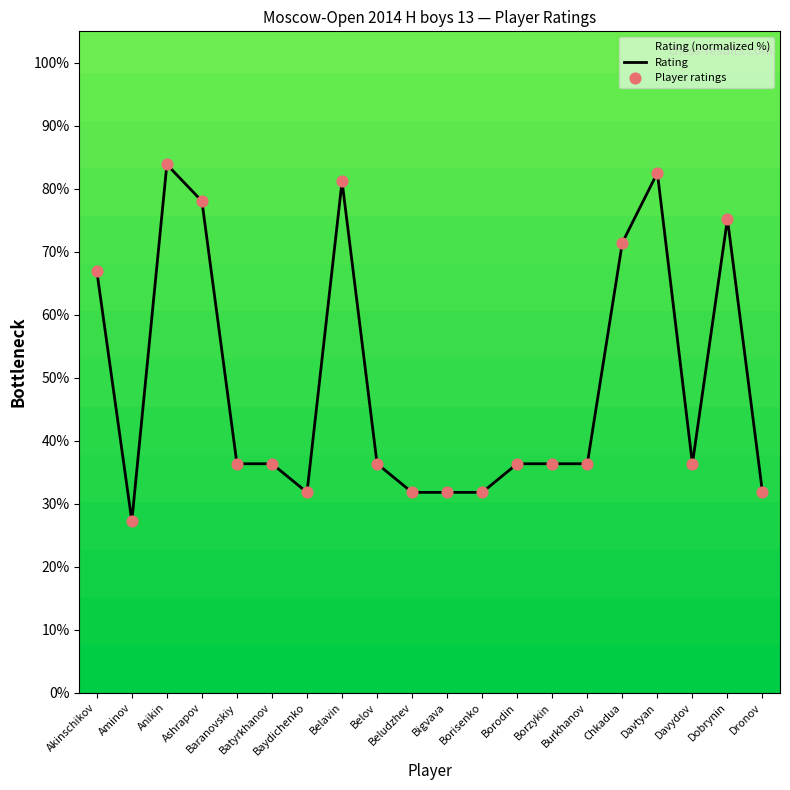

Is the value of Player ratings at Batyrkhanov greater than the value of Rating at Dobrynin?

No